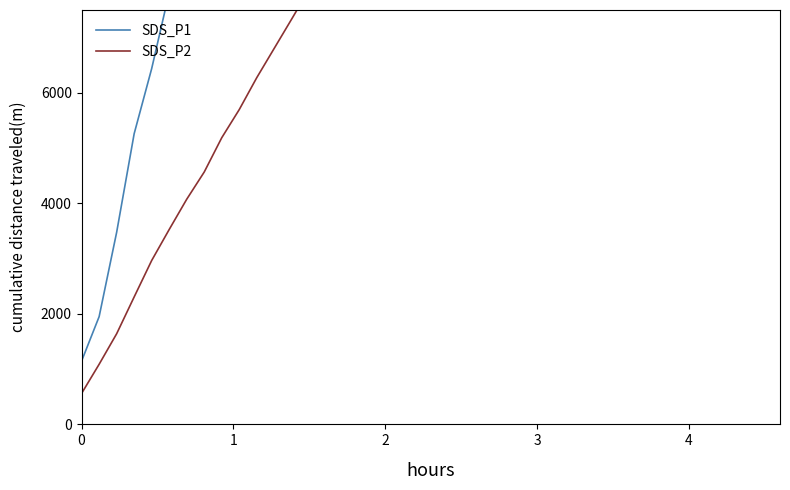

True or false: SDS_P2 and SDS_P1 cross at least once.

False